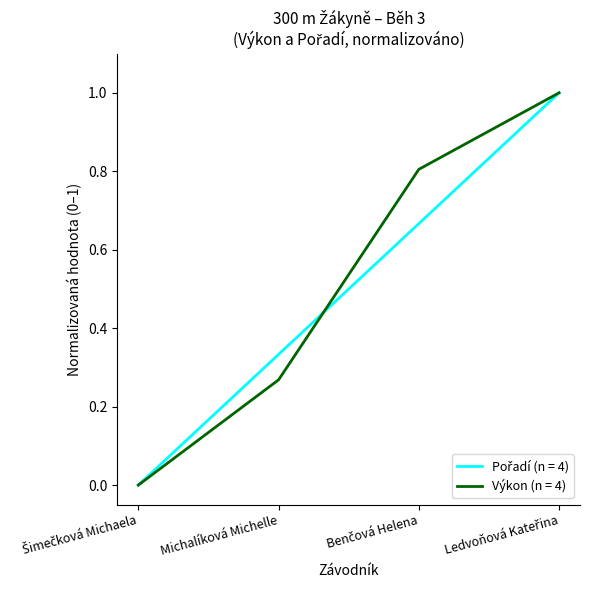

True or false: Výkon (n = 4) has a value of 0.5 at Michalíková Michelle.

False